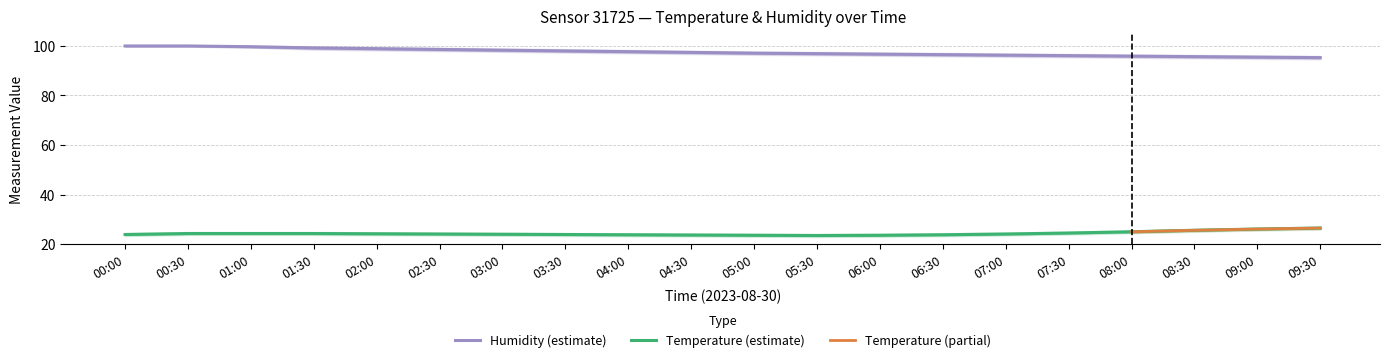

What is the value of the temperature point at the 16th from the left?

24.5